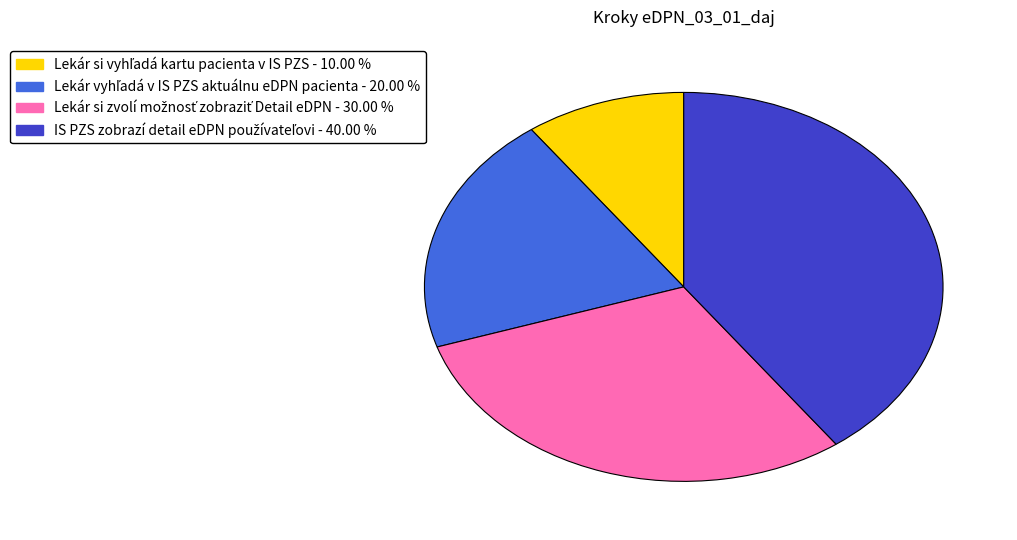

Is there a majority slice in this chart?

No